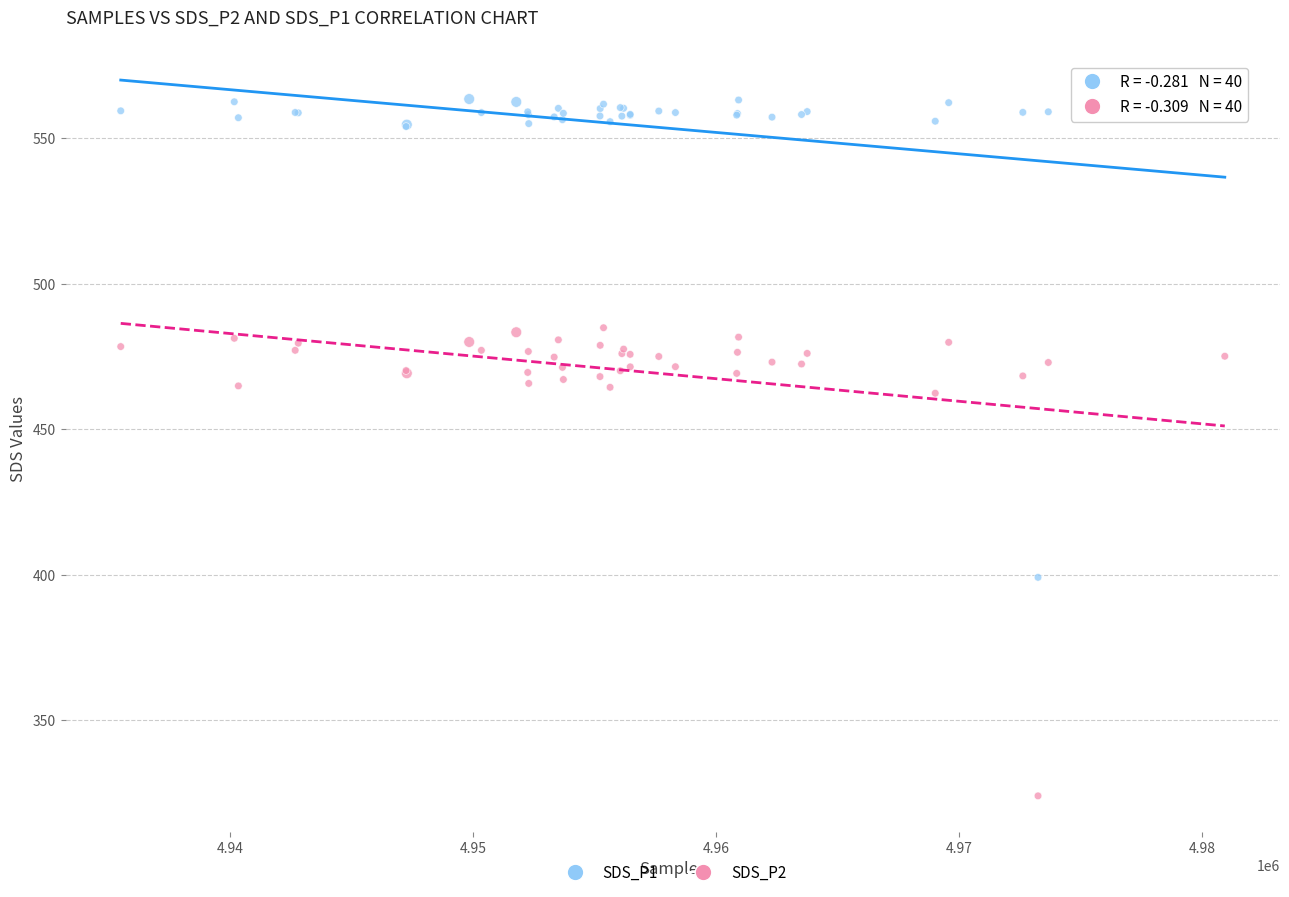

In the SDS_P2 series, what Y value is closest to 404?

462.4